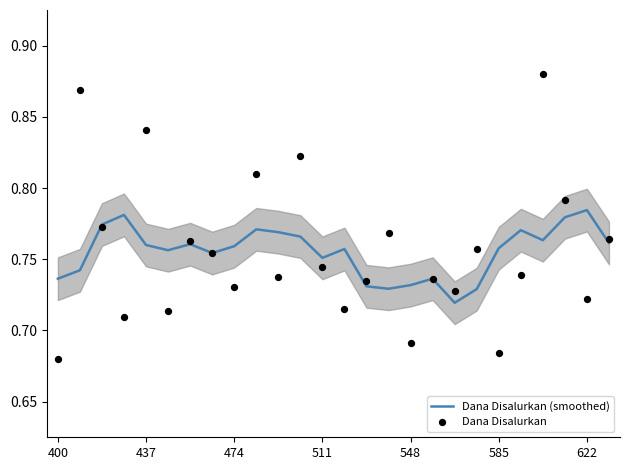

Which series contains the lowest Y value?

Dana Disalurkan